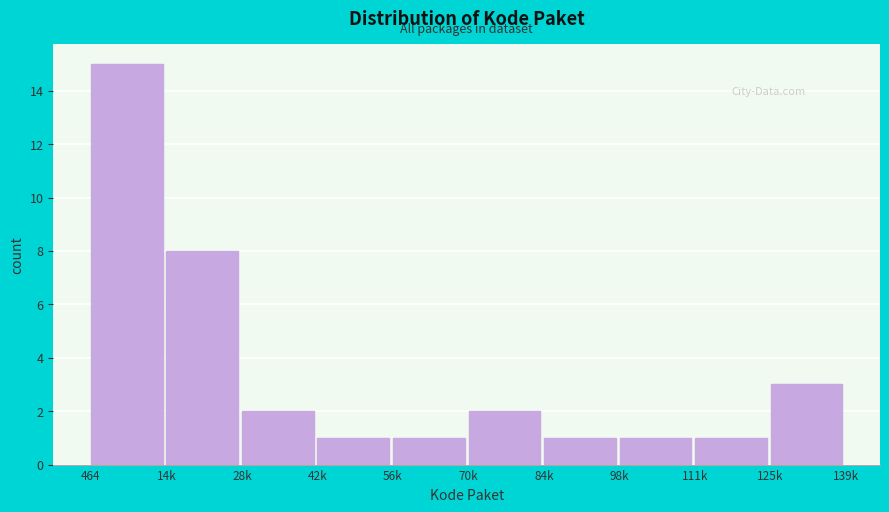

Reading right to left, list all the values displayed in this chart.

3	1	1	1	2	1	1	2	8	15